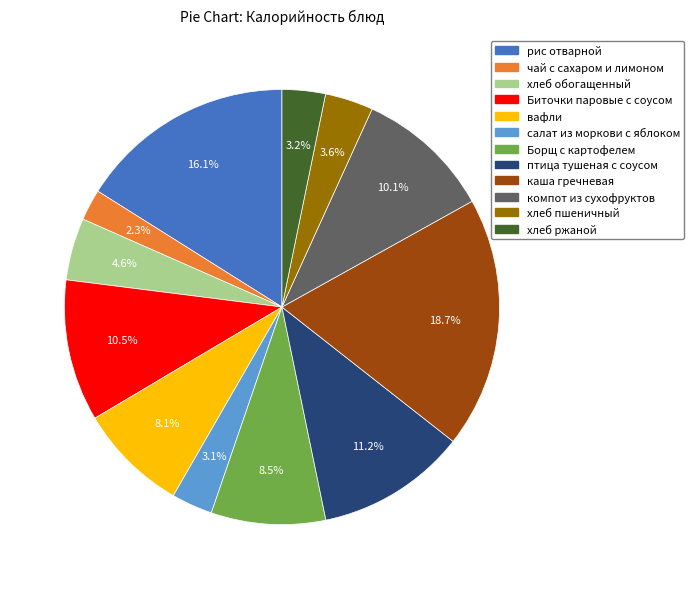

Does Борщ с картофелем account for over 50% of the chart?

No